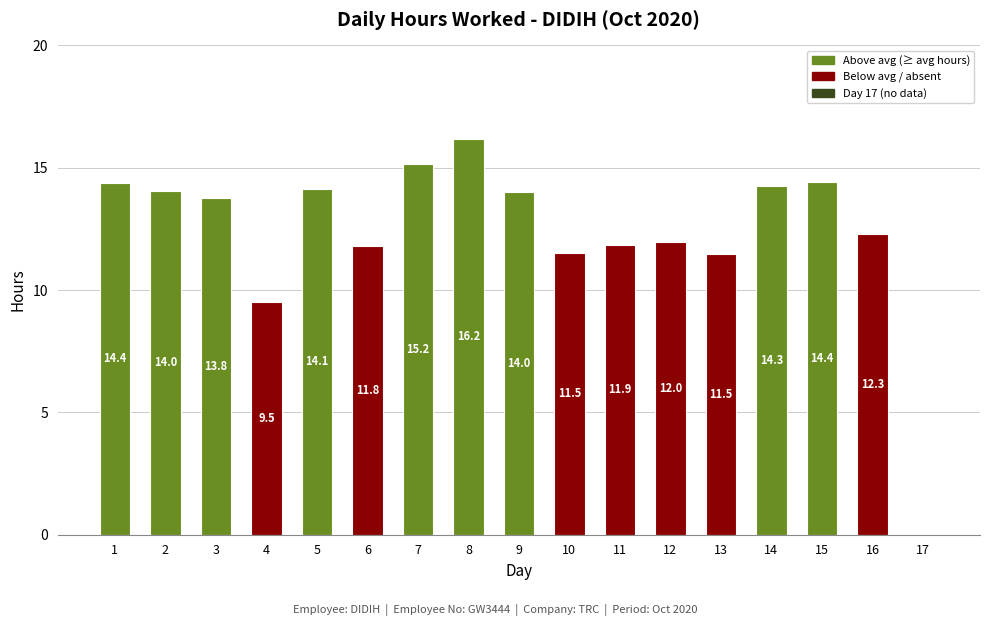

The chart shows a value of 3.8 at 2. True or false?

False